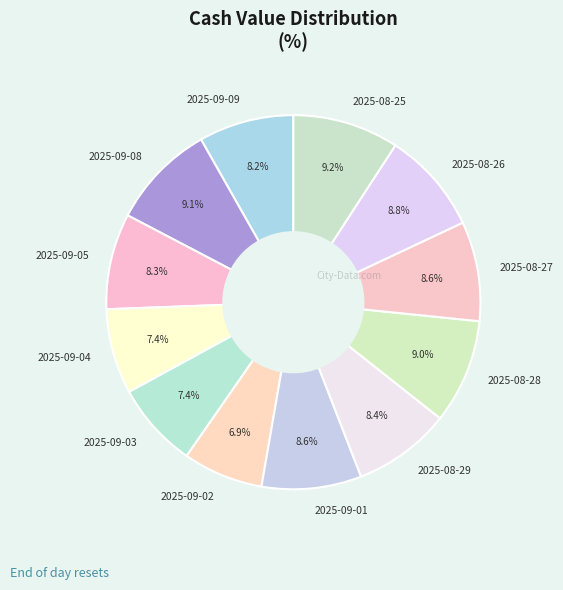

Does any single category account for the majority?

No